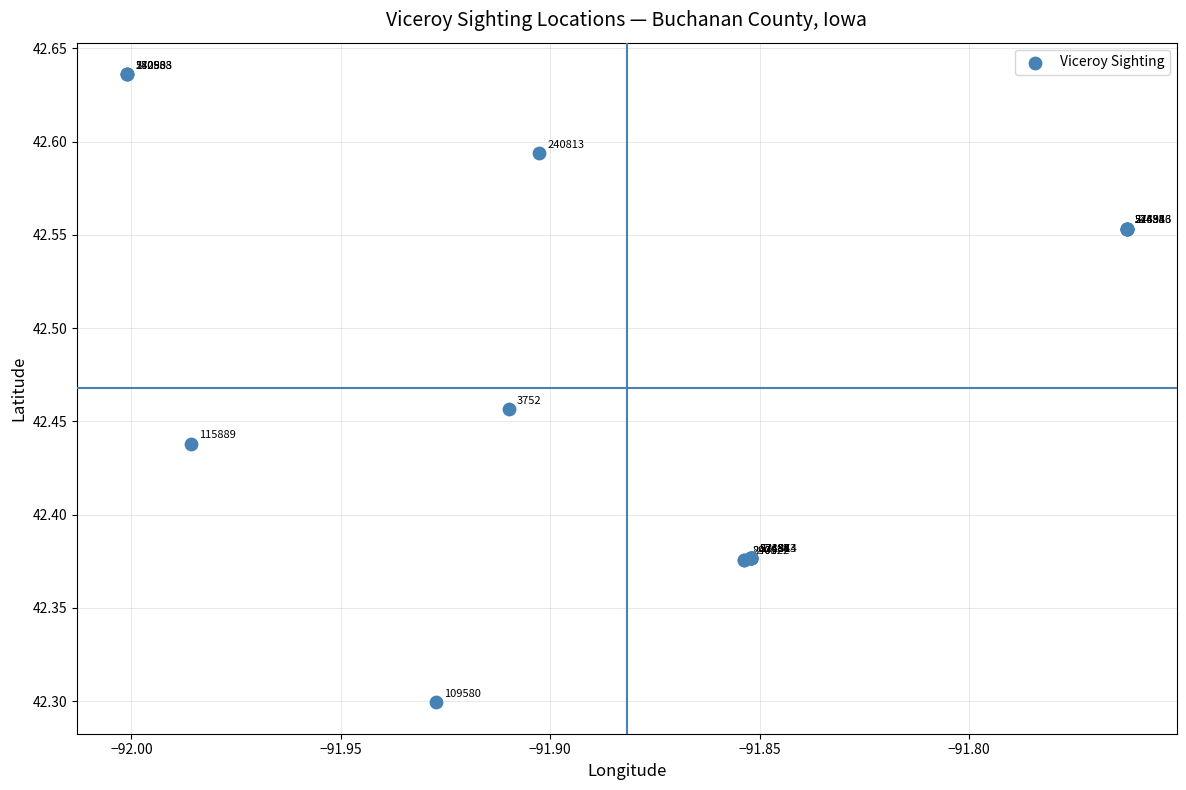

What Y value in the scatter plot is closest to 42?

42.3